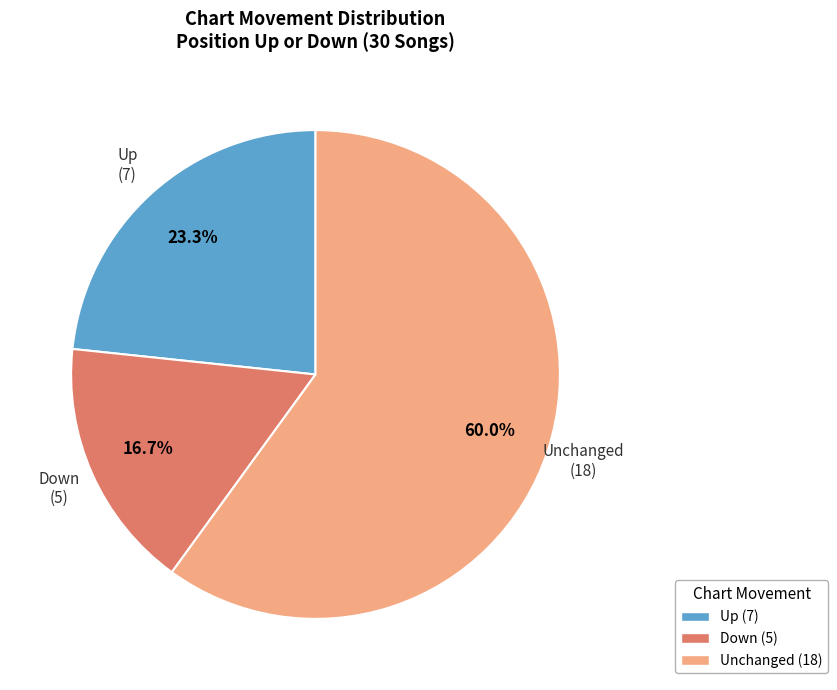

How many slices are in this pie chart?

3